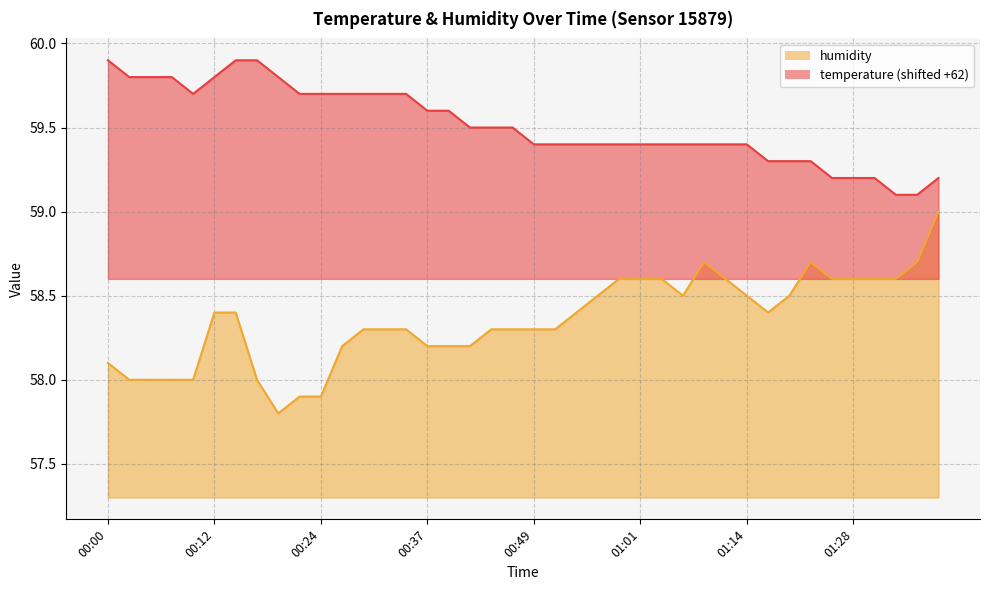

The value of humidity at 01:28 is 97.0. True or false?

False